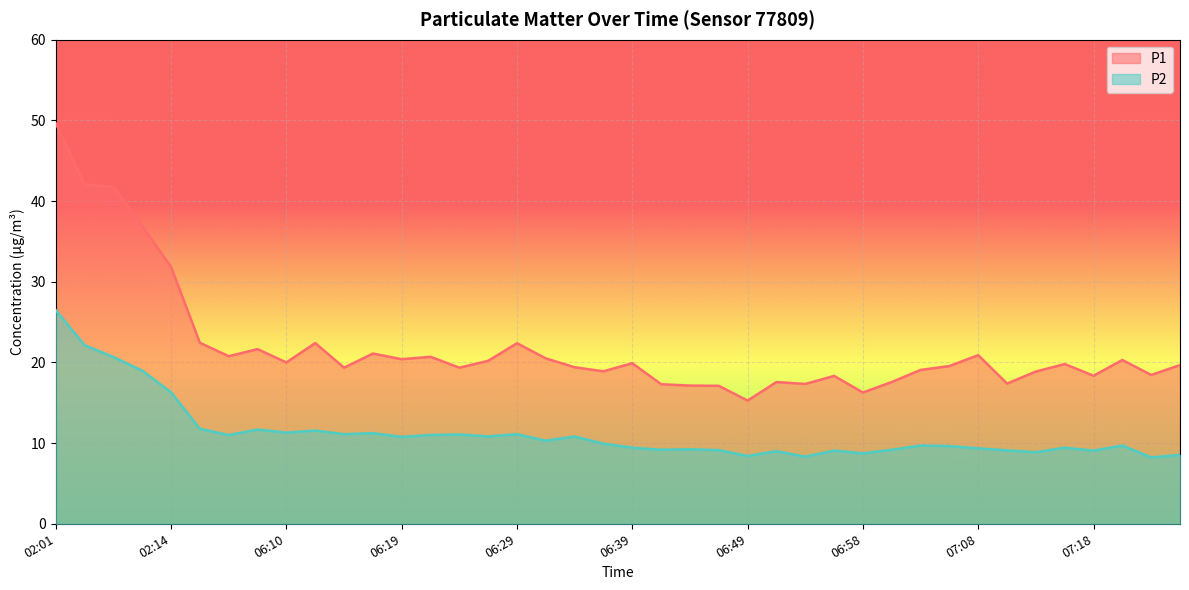

Rank the categories by P2 value from highest to lowest.

02:01, 02:03, 02:06, 02:08, 02:14, 06:02, 06:07, 06:12, 06:10, 06:17, 06:14, 06:29, 06:24, 06:05, 06:22, 06:27, 06:34, 06:19, 06:32, 06:36, 07:03, 07:20, 07:06, 06:39, 07:15, 07:08, 06:44, 06:41, 07:01, 06:46, 07:10, 06:56, 07:18, 06:51, 07:13, 06:58, 07:25, 06:49, 06:53, 07:23